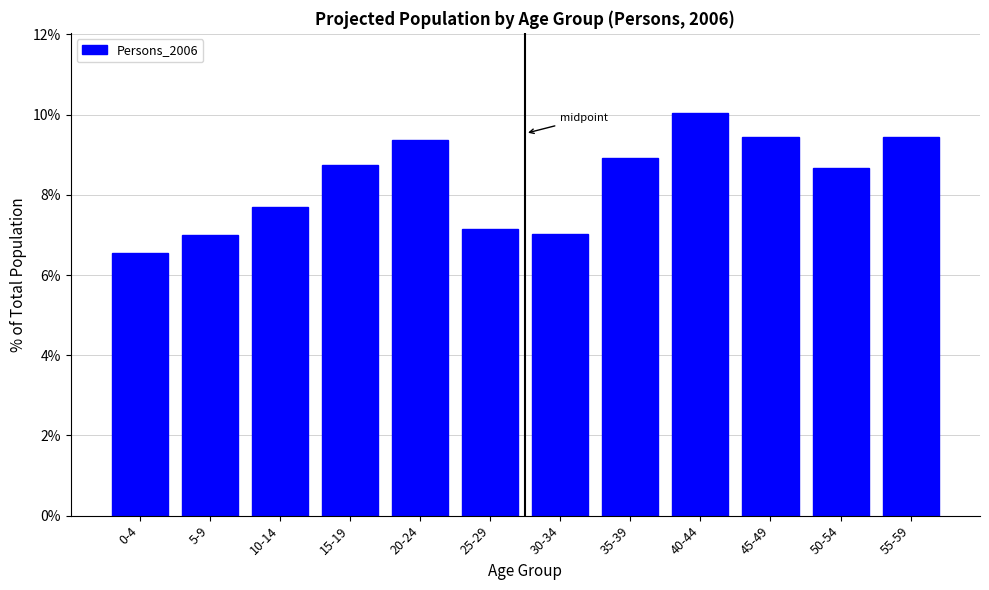

Where does the data first go above 8?

15-19